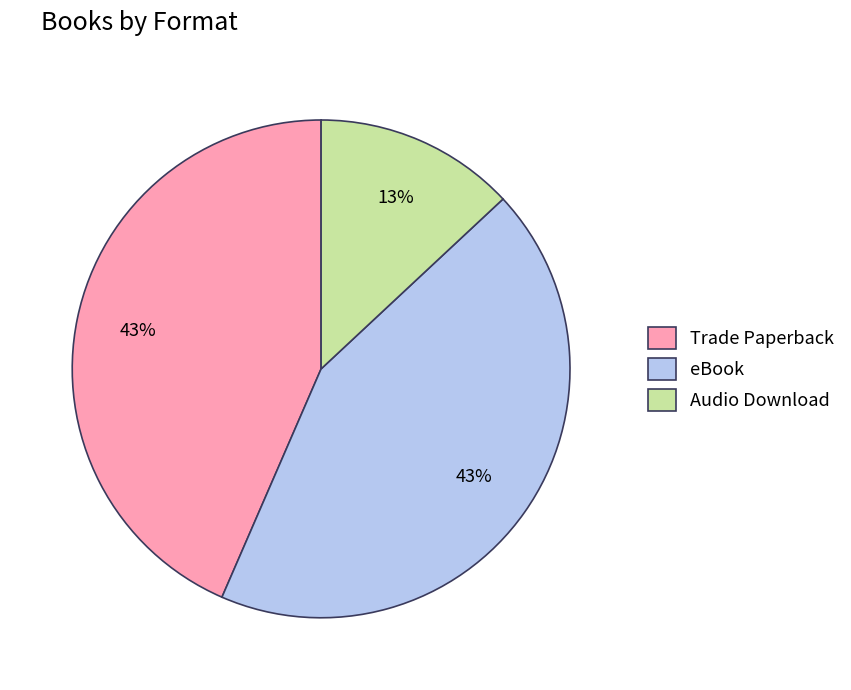

To the nearest percent, what is the combined percentage of Audio Download and eBook?

57%